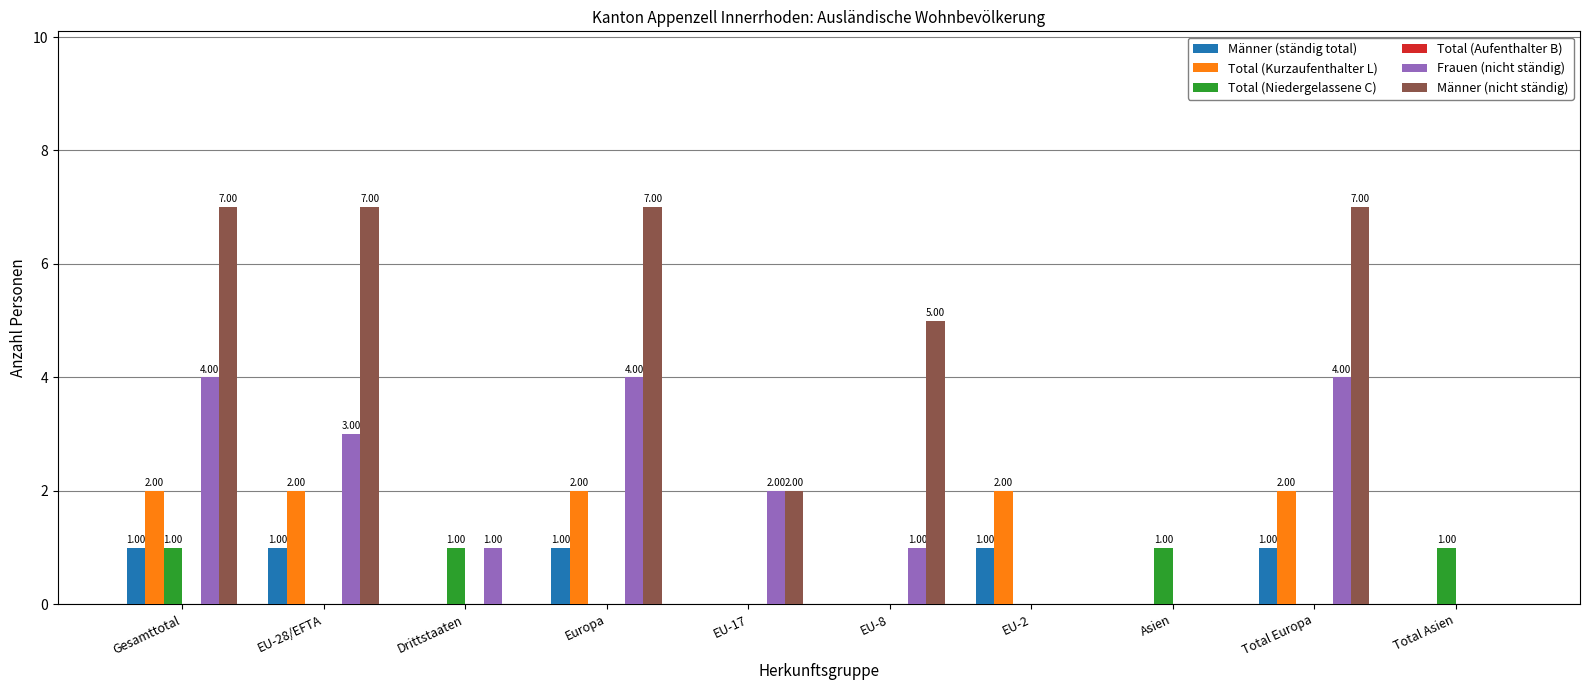

How many data points does each series have?

10